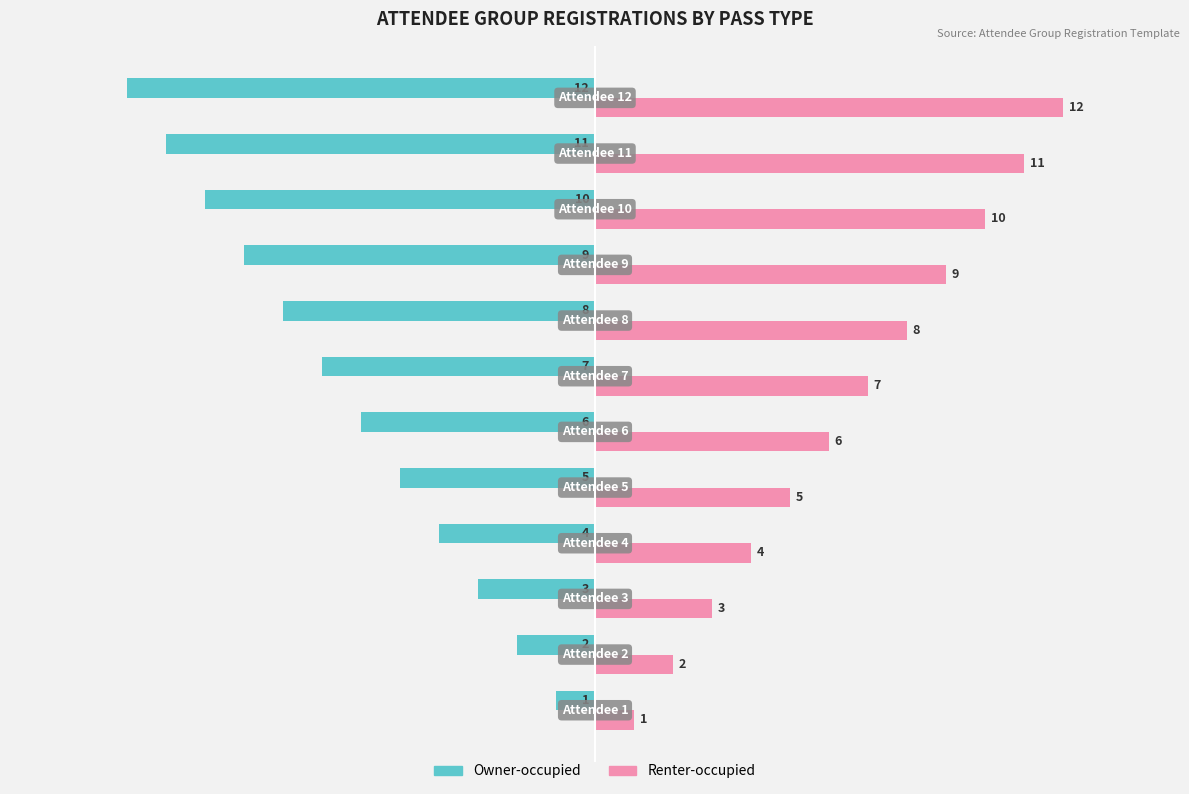

List the series in order of their peak value, lowest first.

Owner-occupied, Renter-occupied